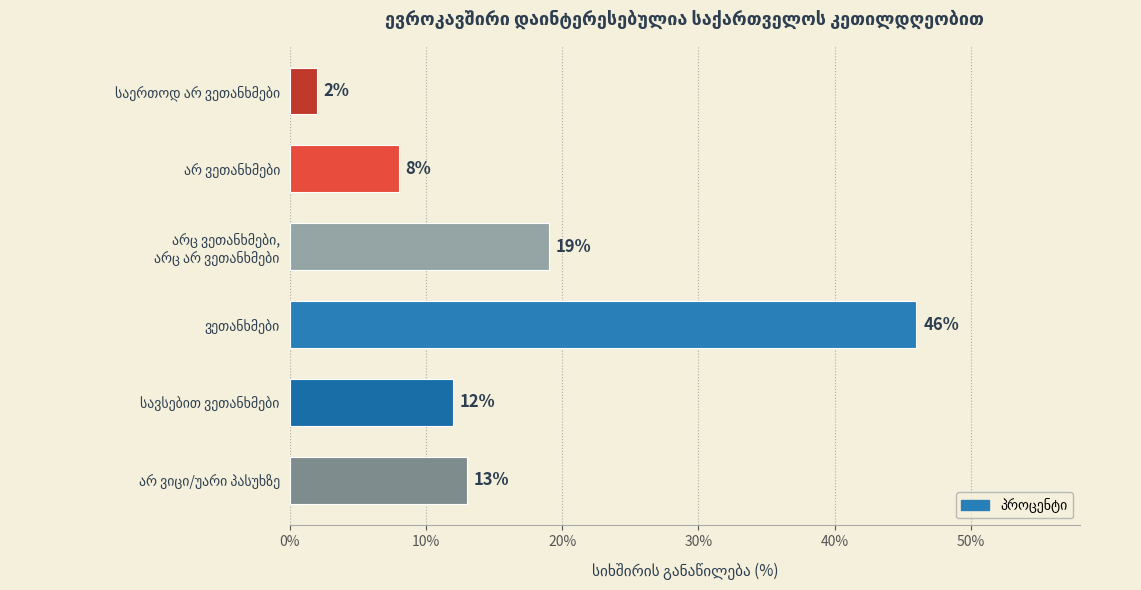

How many series are shown in this chart?

1